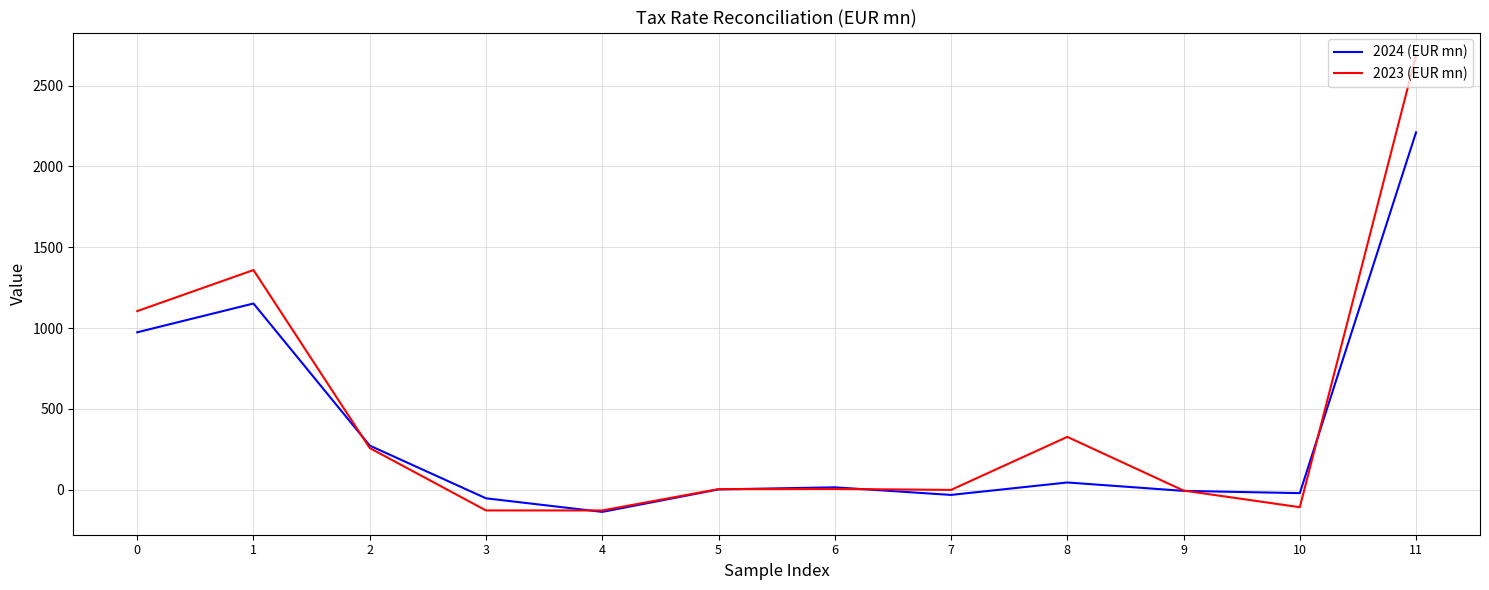

What is the minimum value for 2023 (EUR mn)?

-128